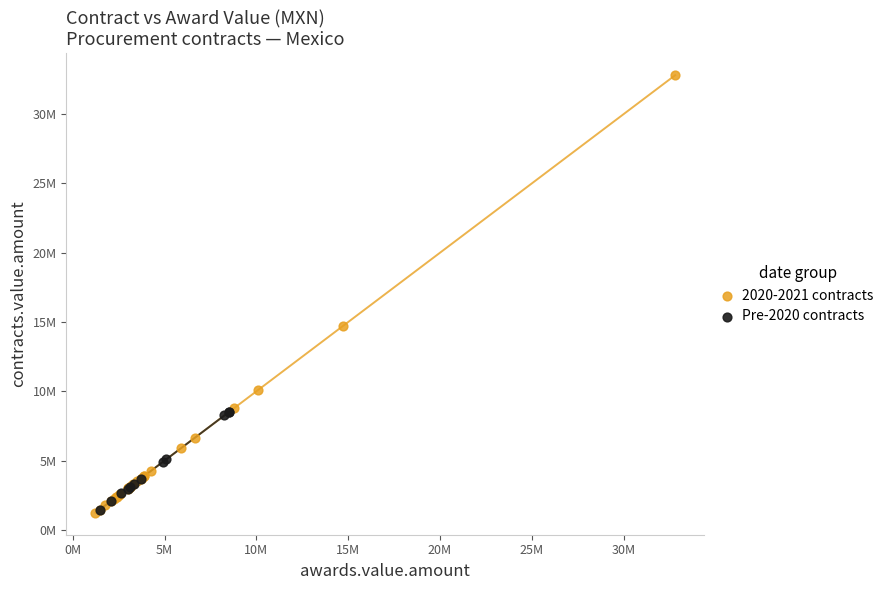

Which series has the largest Y range (max minus min)?

2020-2021 contracts